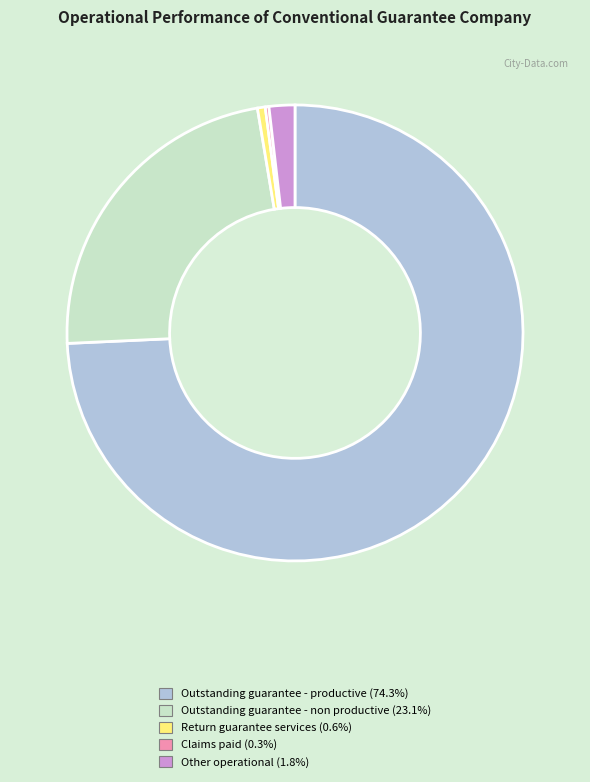

Is Outstanding guarantee - non productive (23.1%) the majority of the pie?

No